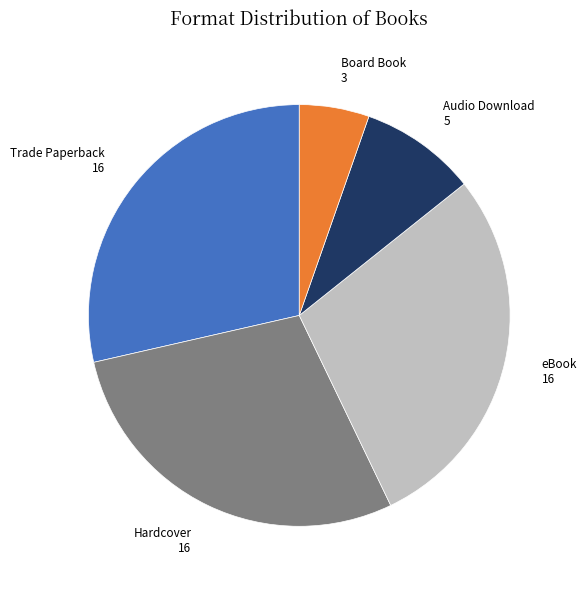

Does eBook represent more than half of the total?

No